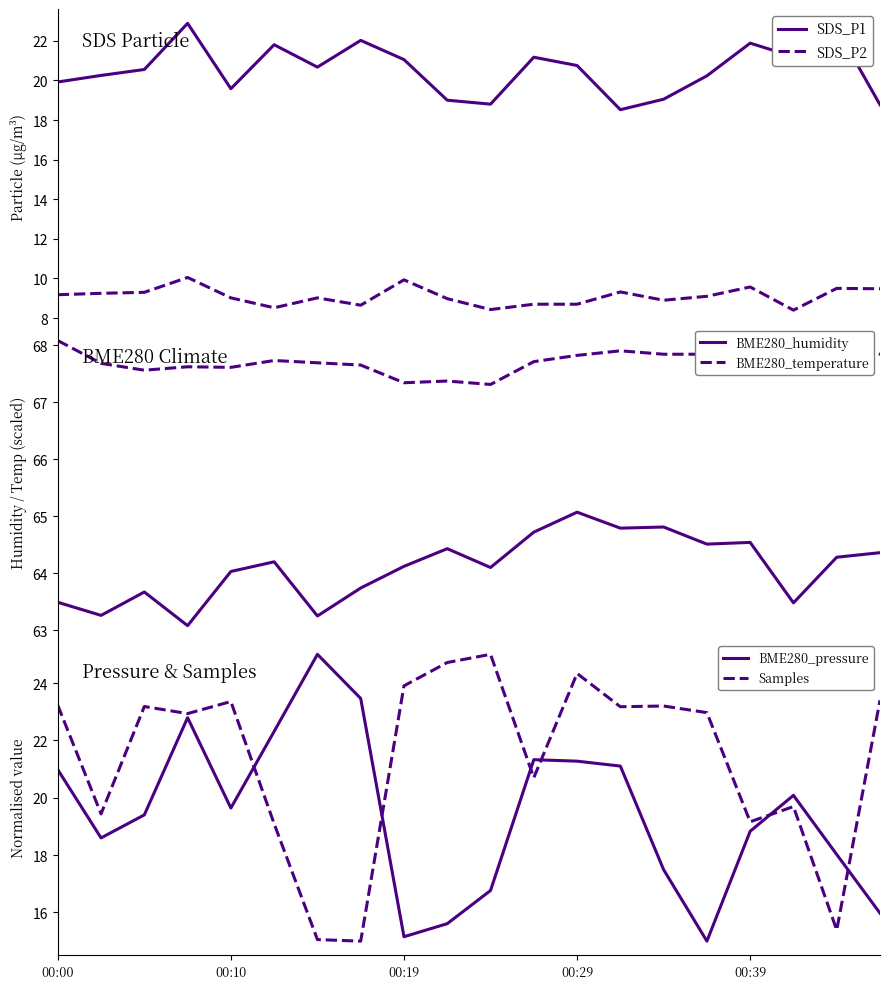

What is the difference between the second highest and minimum values in the BME280_humidity series?

1.7